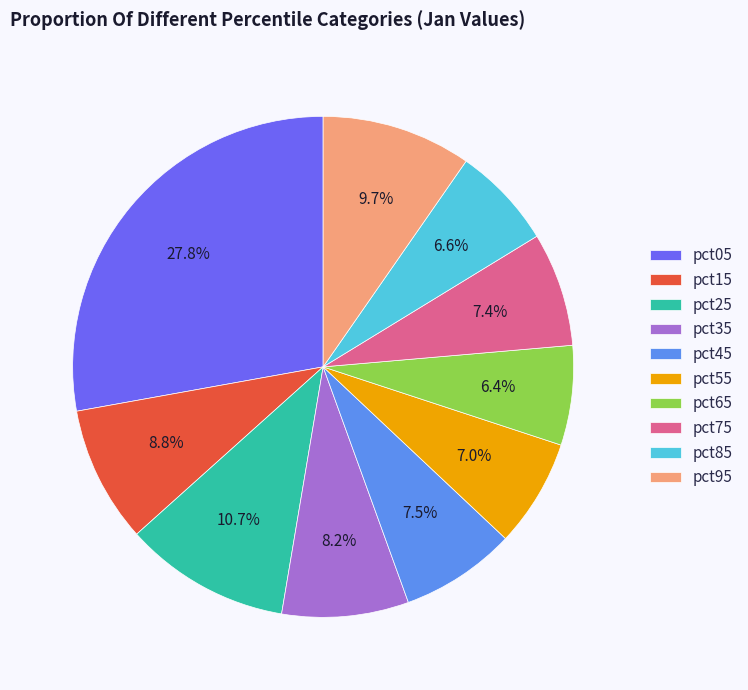

Which category has the biggest portion of the pie?

pct05